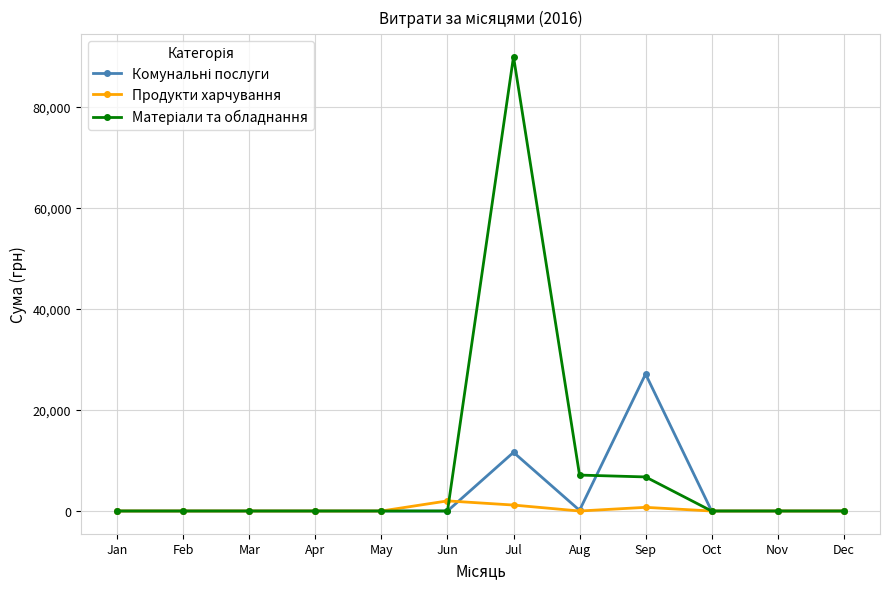

What is the greatest value displayed?

90000.0